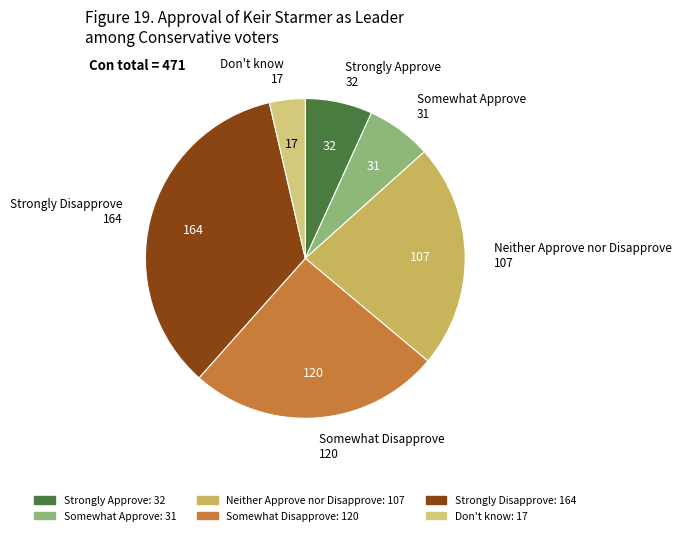

The Somewhat Approve slice represents 7% of the pie. True or false?

True